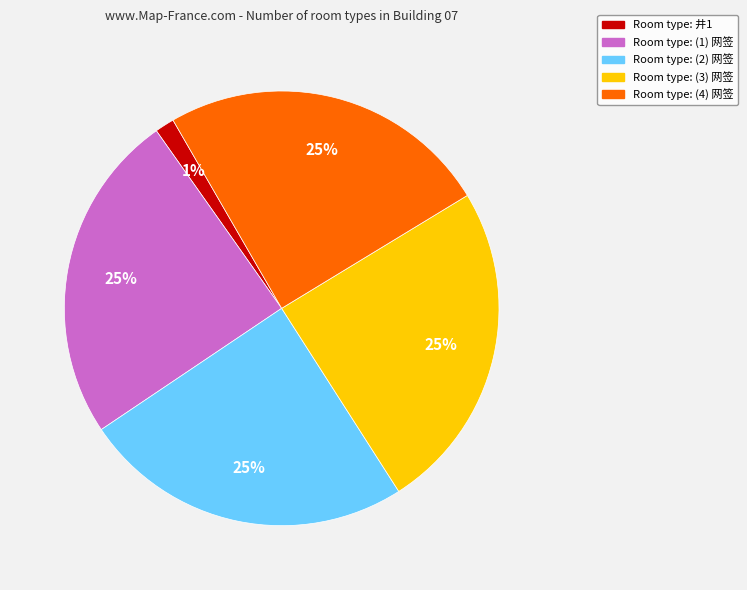

Is there a majority slice in this chart?

No